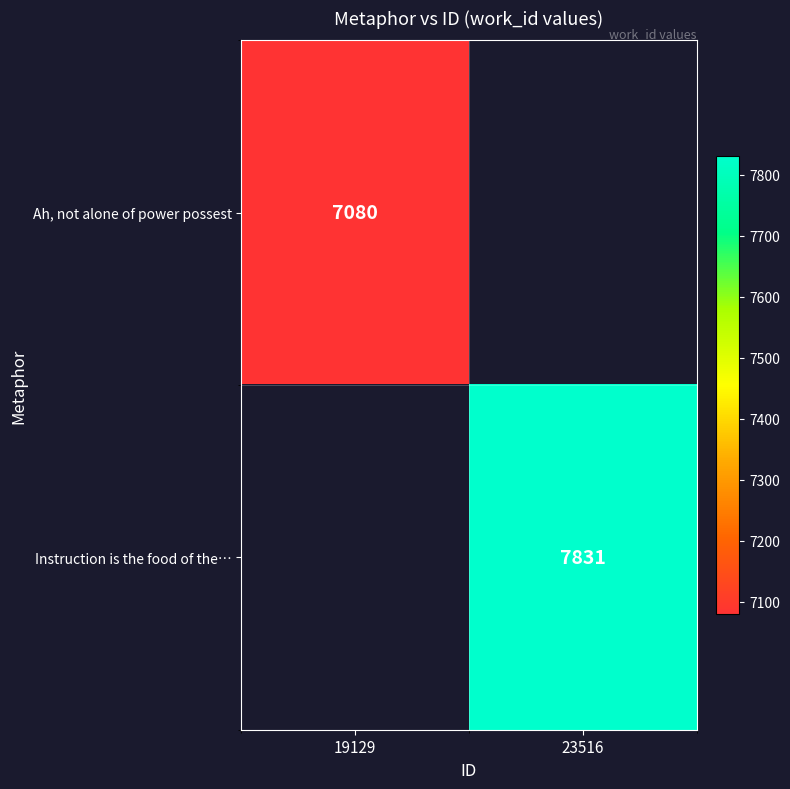

True or false: Ah, not alone of power possest has a value of 3576 at 19129.

False